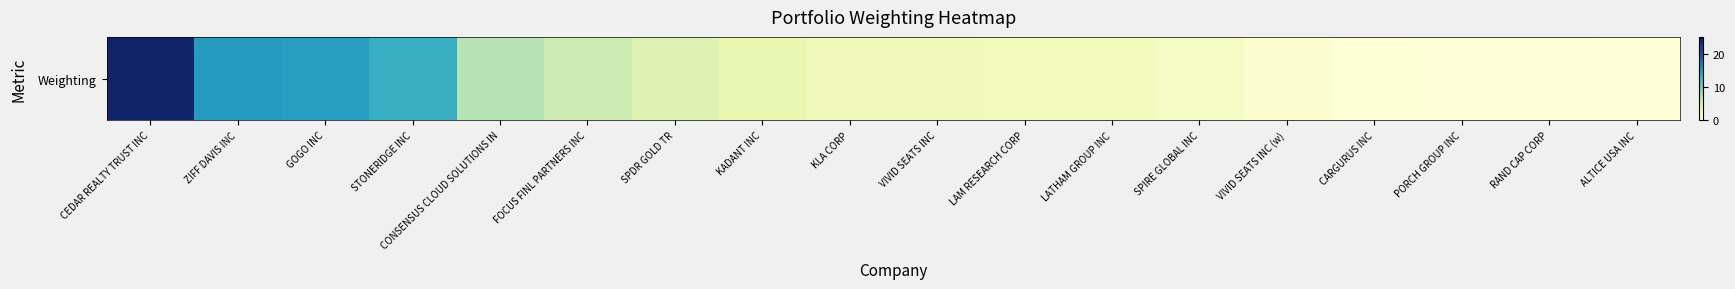

What value does the data have at RAND CAP CORP?

0.3